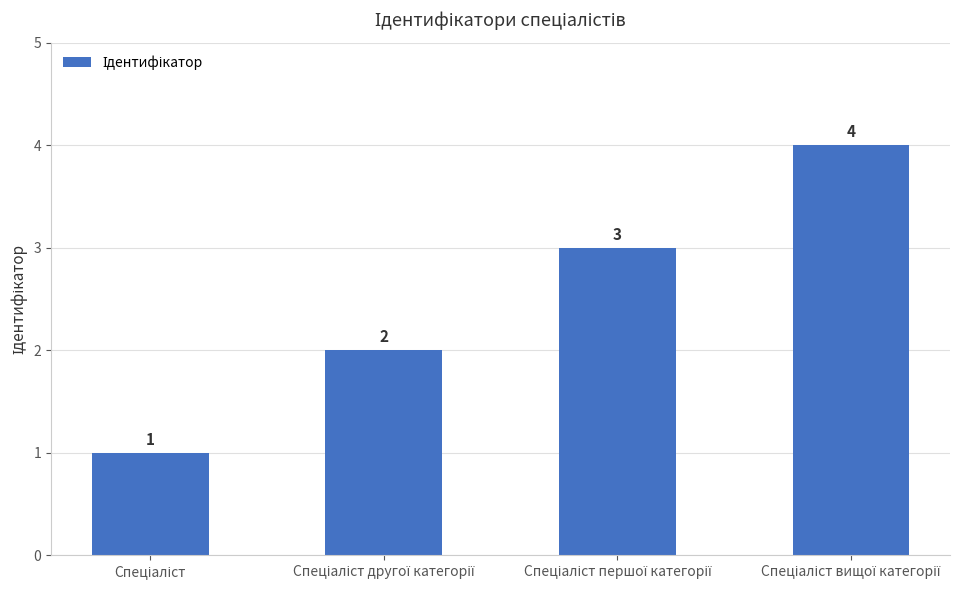

Count the values in the range 2 to 4.

3